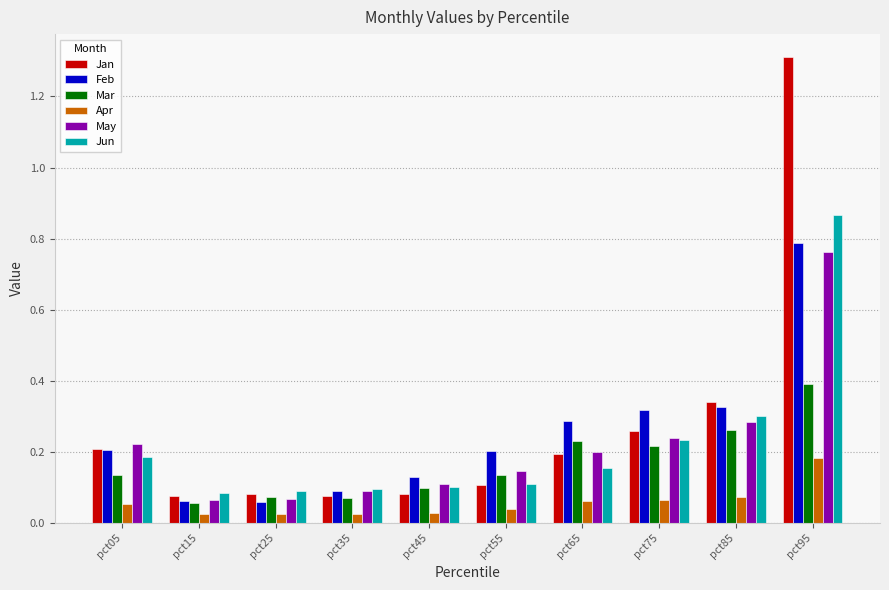

What is the sum of all May values?

2.2